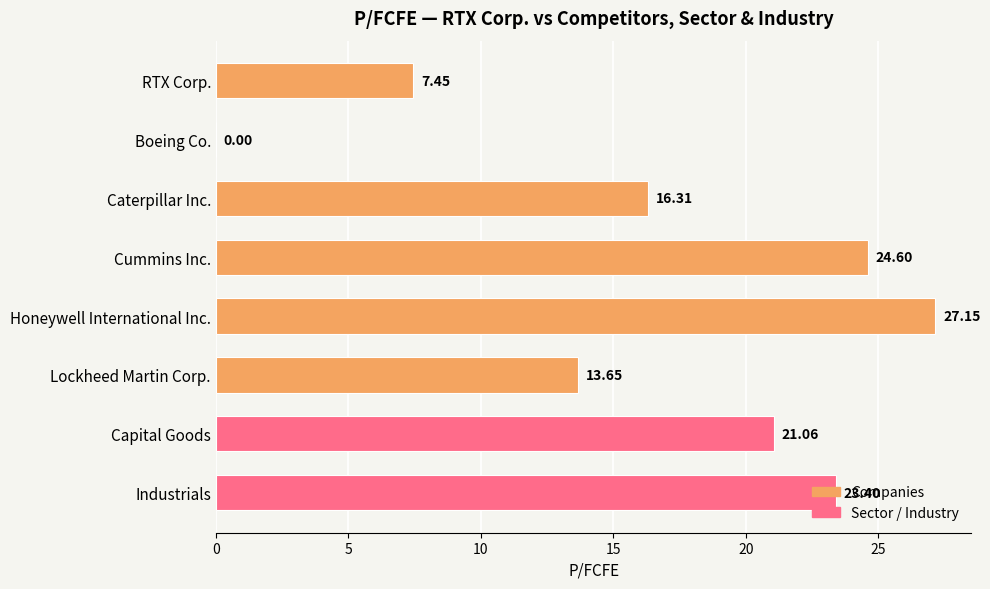

Which category has the highest value across all series?

Honeywell International Inc.